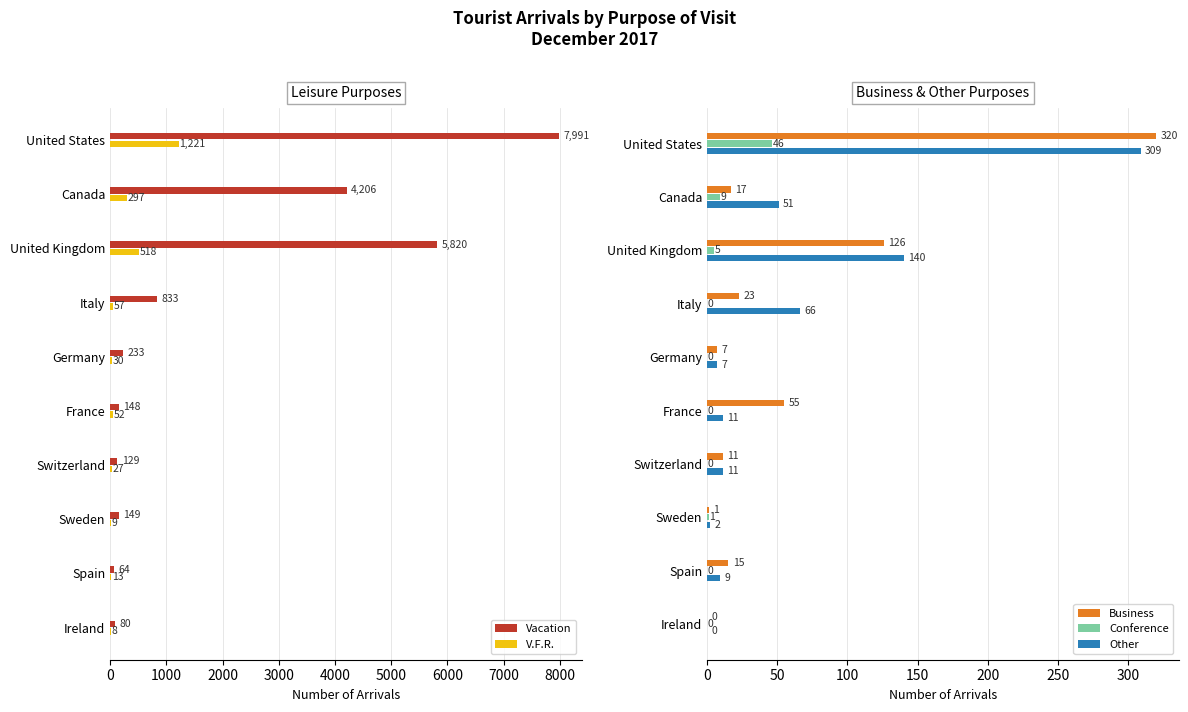

The value of Other at Canada is 51. True or false?

True